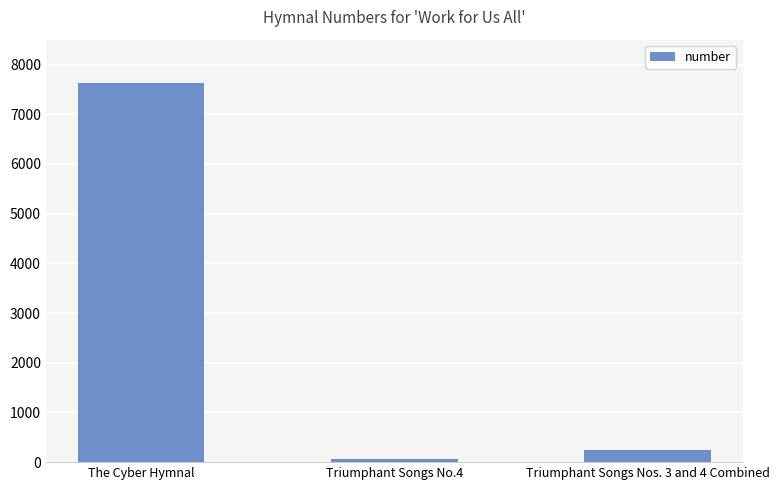

Rank the categories by value from lowest to highest.

Triumphant Songs No.4, Triumphant Songs Nos. 3 and 4 Combined, The Cyber Hymnal